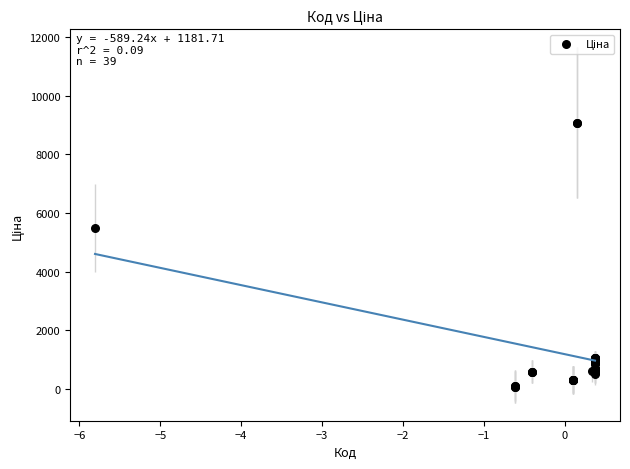

What Y value in the scatter plot is closest to 4573?

5497.3